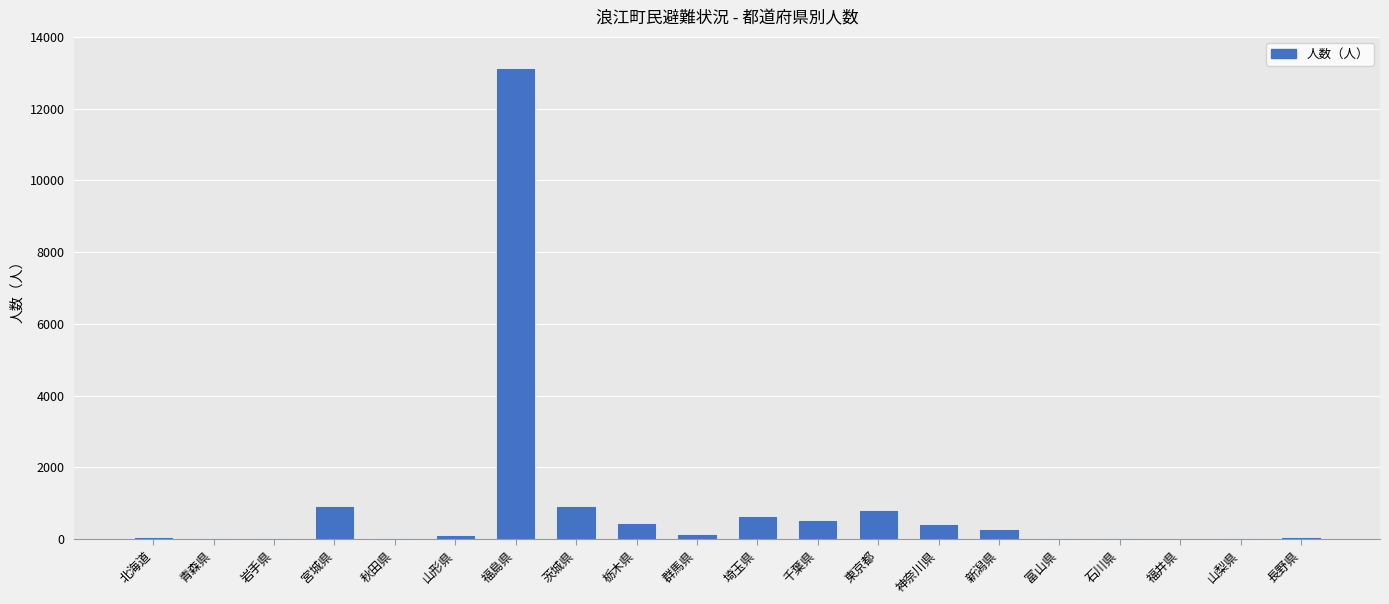

True or false: the data shows 544 at 千葉県.

True